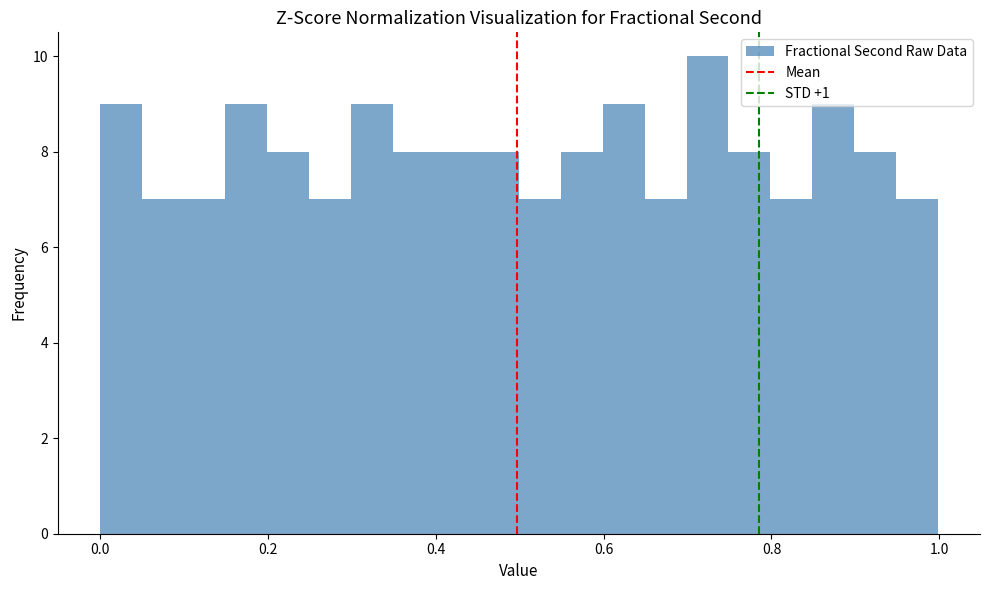

Around what value on the x-axis is the tallest bar? Give the approximate position of its centre, as read against the axis.

0.72